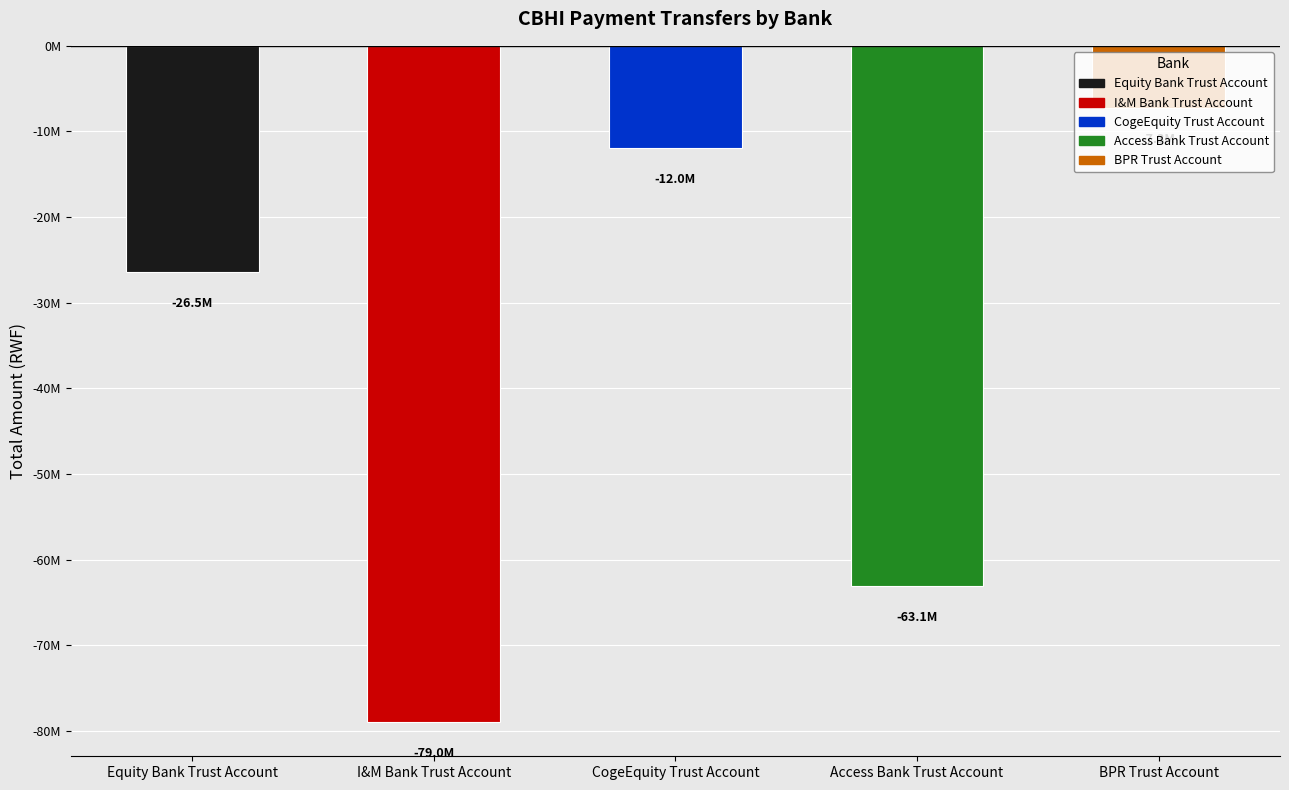

Reading left to right, transcribe all the data shown in this chart.

Equity Bank Trust Account=-26469000	I&M Bank Trust Account=-79020000	CogeEquity Trust Account=-11963000	Access Bank Trust Account=-63062000	BPR Trust Account=-7316000